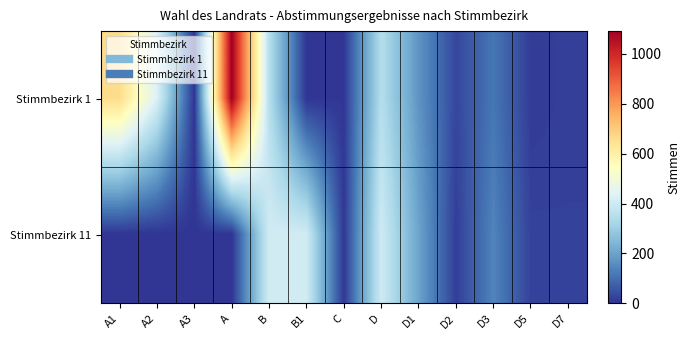

Which category has the lowest value across all series?

A3